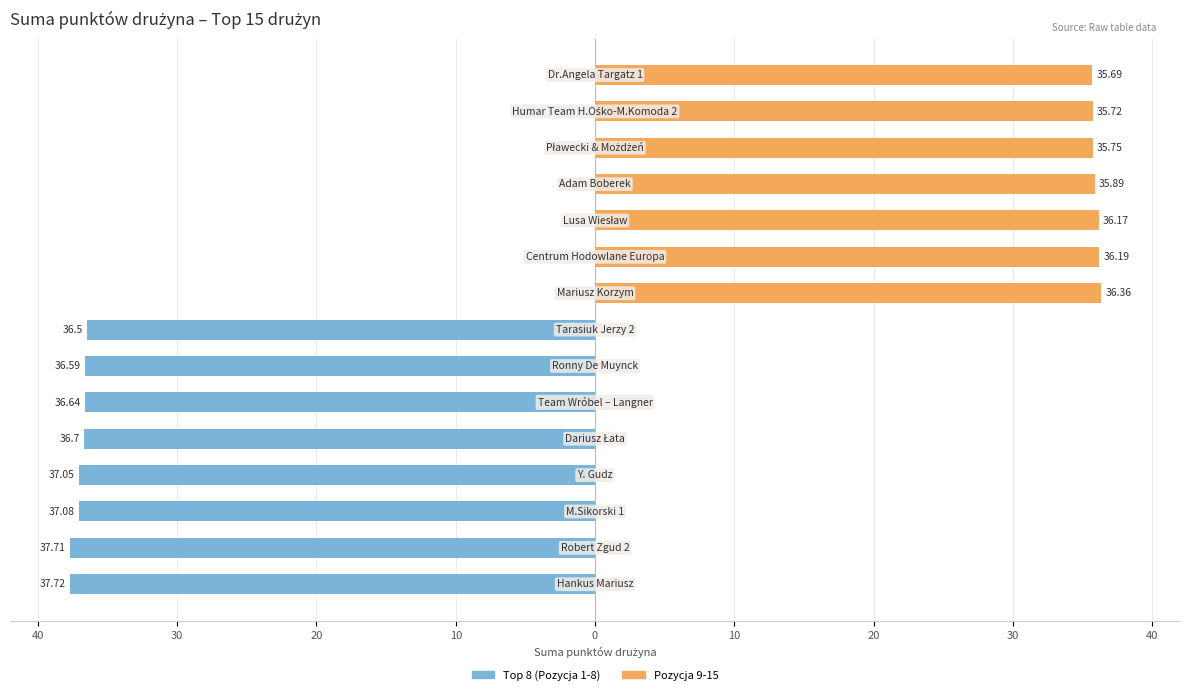

Which series has the widest spread of values?

Top 8 (Pozycja 1-8)